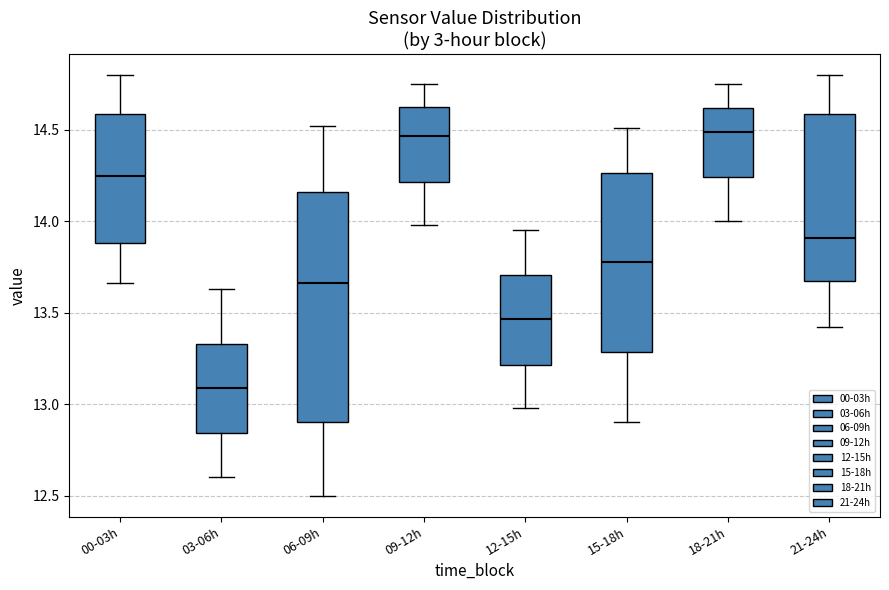

Reading left to right, read every box against the y-axis: the position of its median line, the range the box covers, and the ends of its whiskers. The values are not printed on the chart, so give them approximately, as read against the axis.

00-03h: median 14.25, box 13.90 to 14.60, whiskers 13.65 to 14.80
03-06h: median 13.10, box 12.85 to 13.35, whiskers 12.60 to 13.65
06-09h: median 13.65, box 12.90 to 14.15, whiskers 12.50 to 14.50
09-12h: median 14.45, box 14.20 to 14.60, whiskers 14.00 to 14.75
12-15h: median 13.45, box 13.20 to 13.70, whiskers 13.00 to 13.95
15-18h: median 13.80, box 13.30 to 14.25, whiskers 12.90 to 14.50
18-21h: median 14.50, box 14.25 to 14.60, whiskers 14.00 to 14.75
21-24h: median 13.90, box 13.65 to 14.60, whiskers 13.40 to 14.80